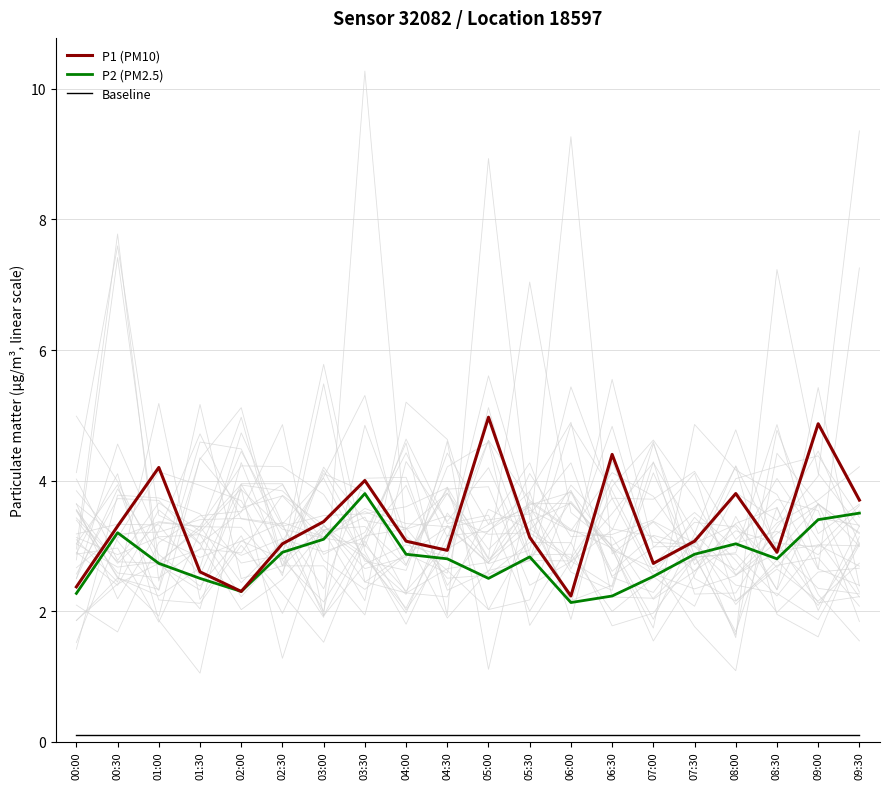

True or false: Baseline and P2 (PM2.5) intersect in this chart.

False